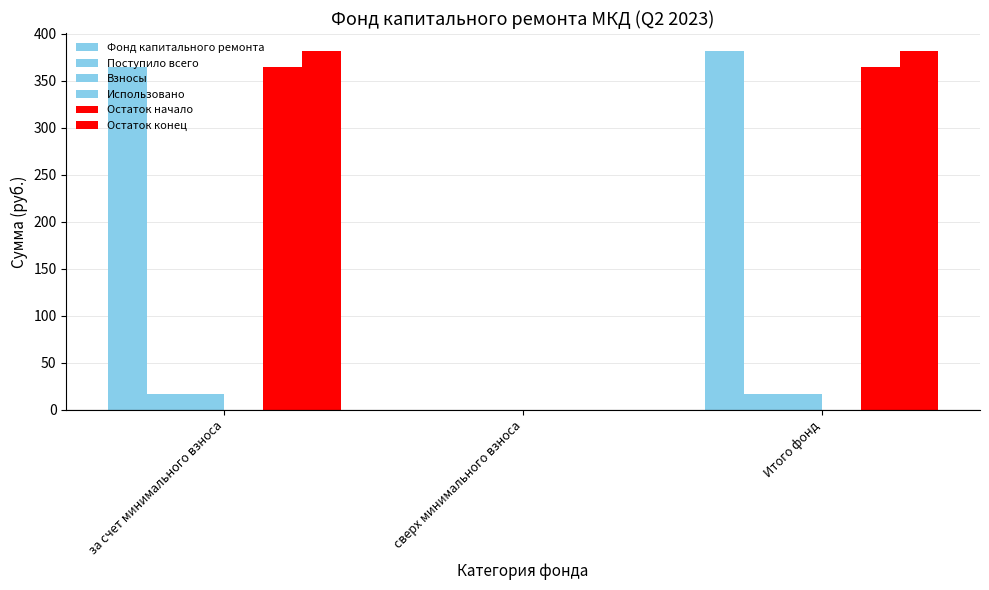

How many positive values does the Остаток начало series have?

2